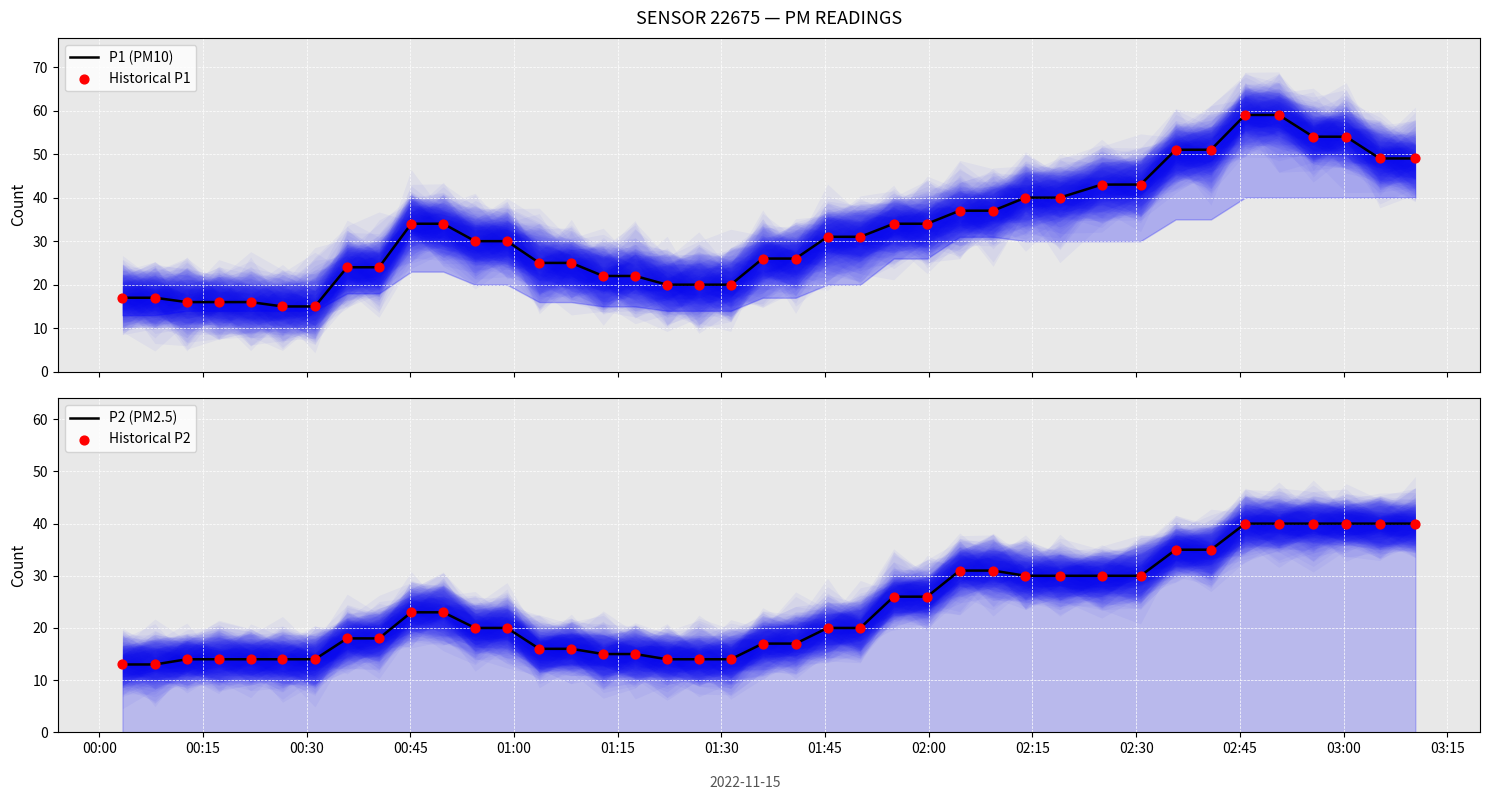

What are all the series names shown in the legend?

P1 (PM10), Historical P1, P2 (PM2.5), Historical P2